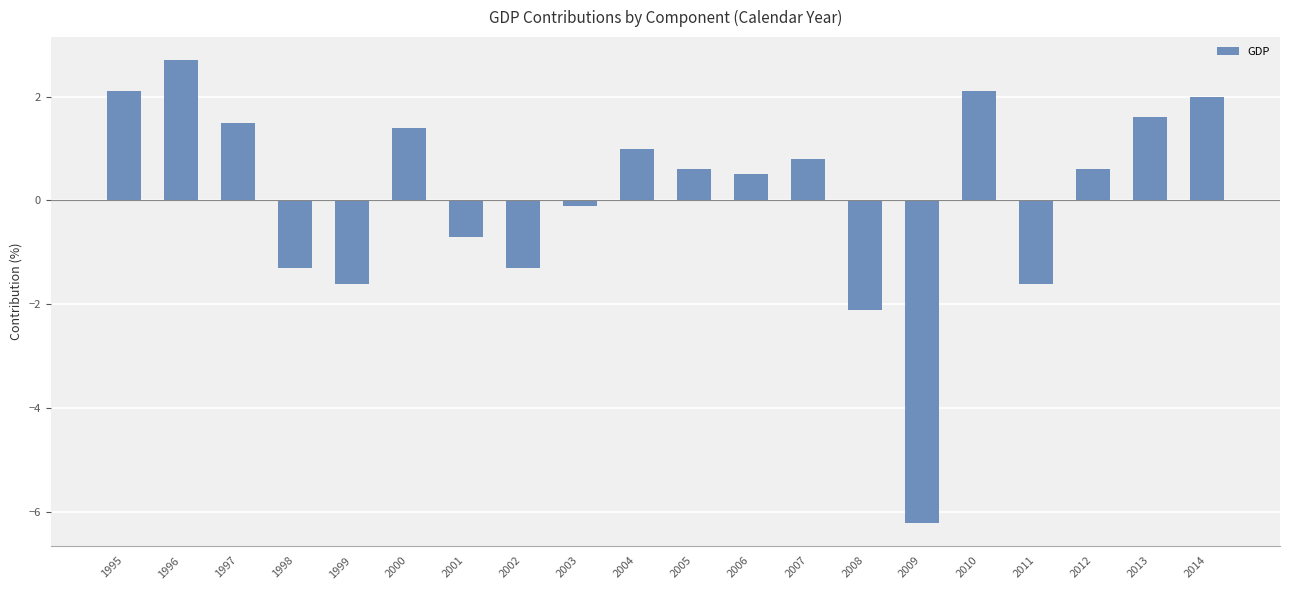

What is the change in value from 1995 to 2011?

-3.7